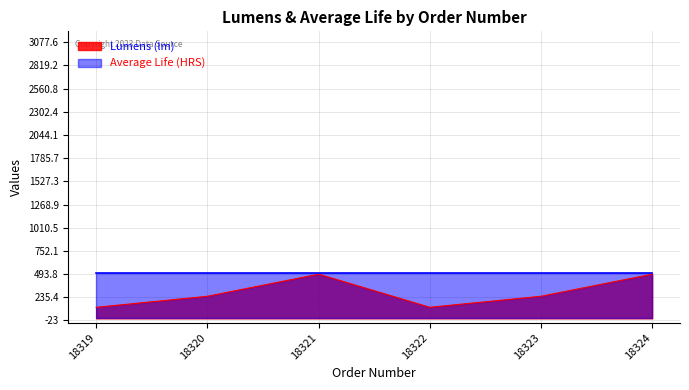

At which label is the value closest to 307?

18320